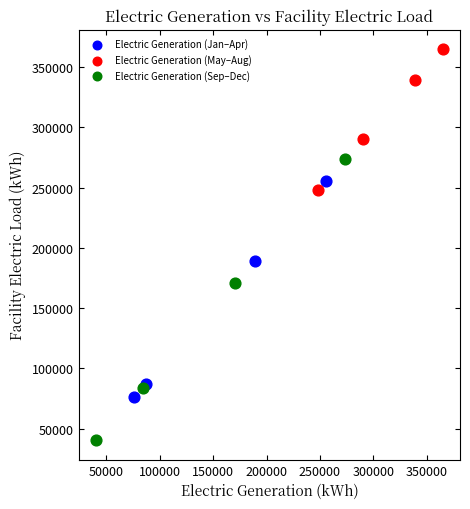

Which series reaches the minimum Y coordinate?

Electric Generation (Sep–Dec)